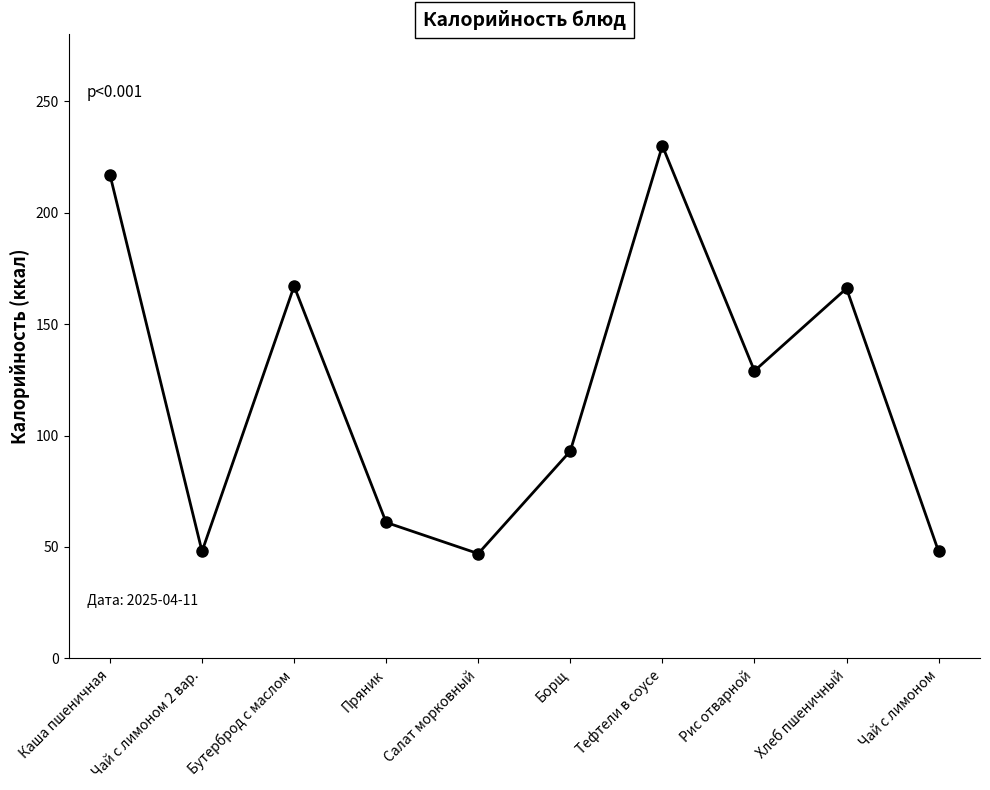

What position from the left is Пряник?

4